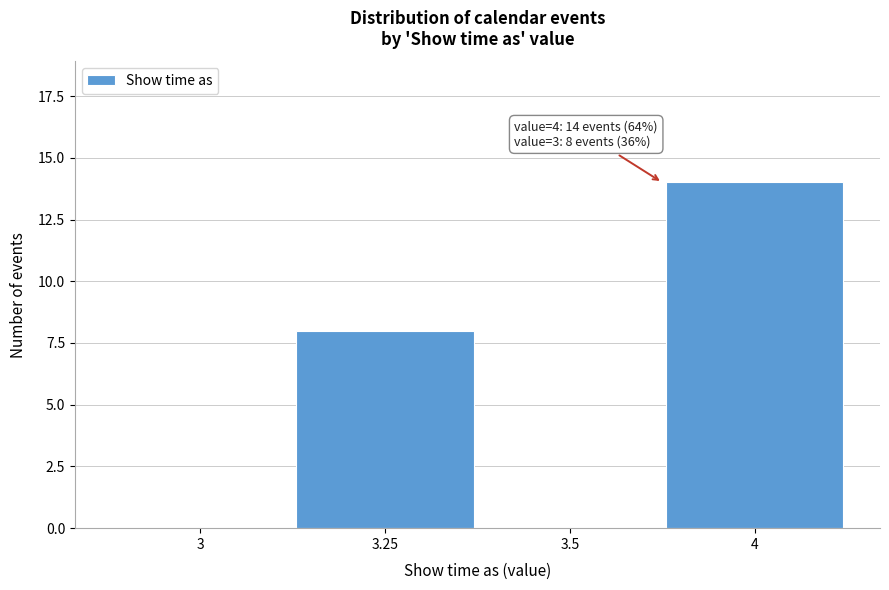

Reading right to left, what are all the values shown in this chart?

4=14	3.5=0	3.25=8	3=0